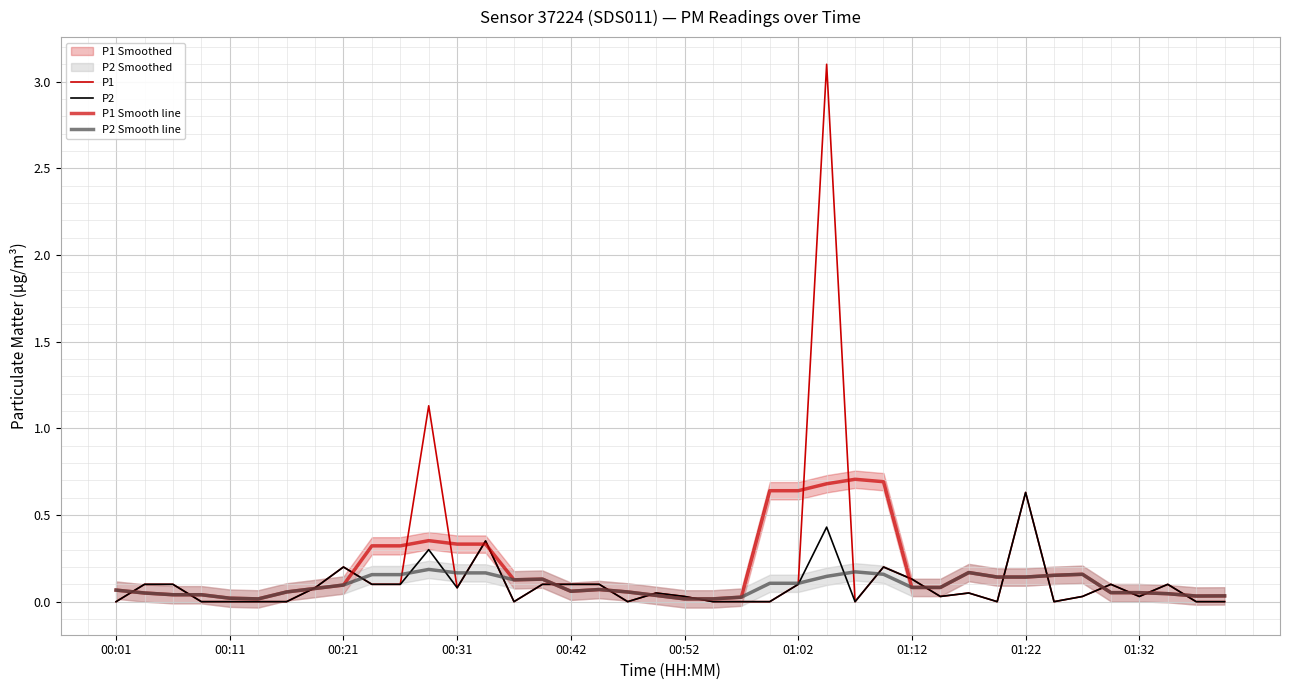

Rank the series by their maximum value, from lowest to highest.

P2 Smooth line, P2, P1 Smooth line, P1